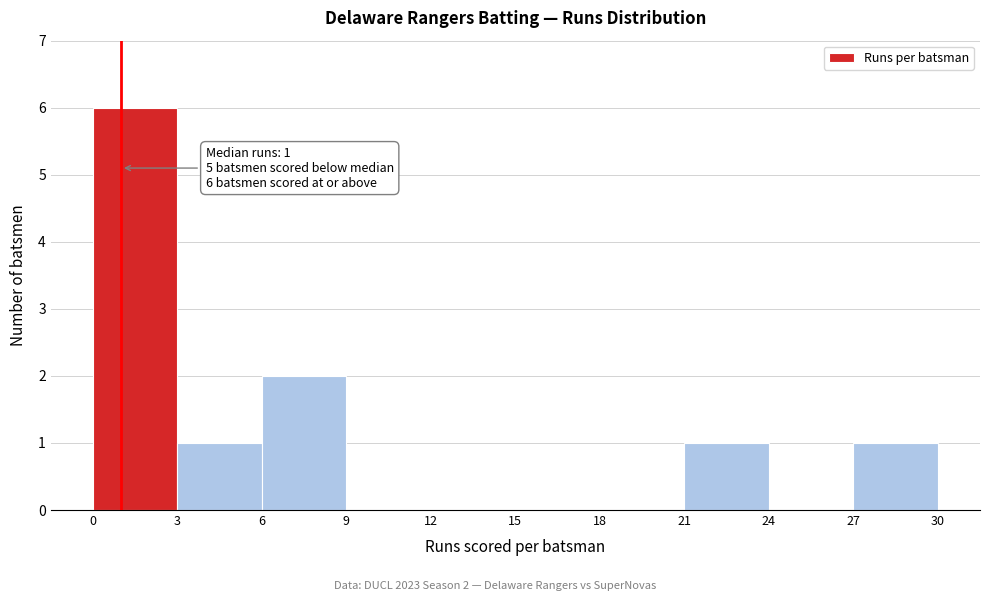

Over which range of the x-axis is the bar tallest?

0 to 3